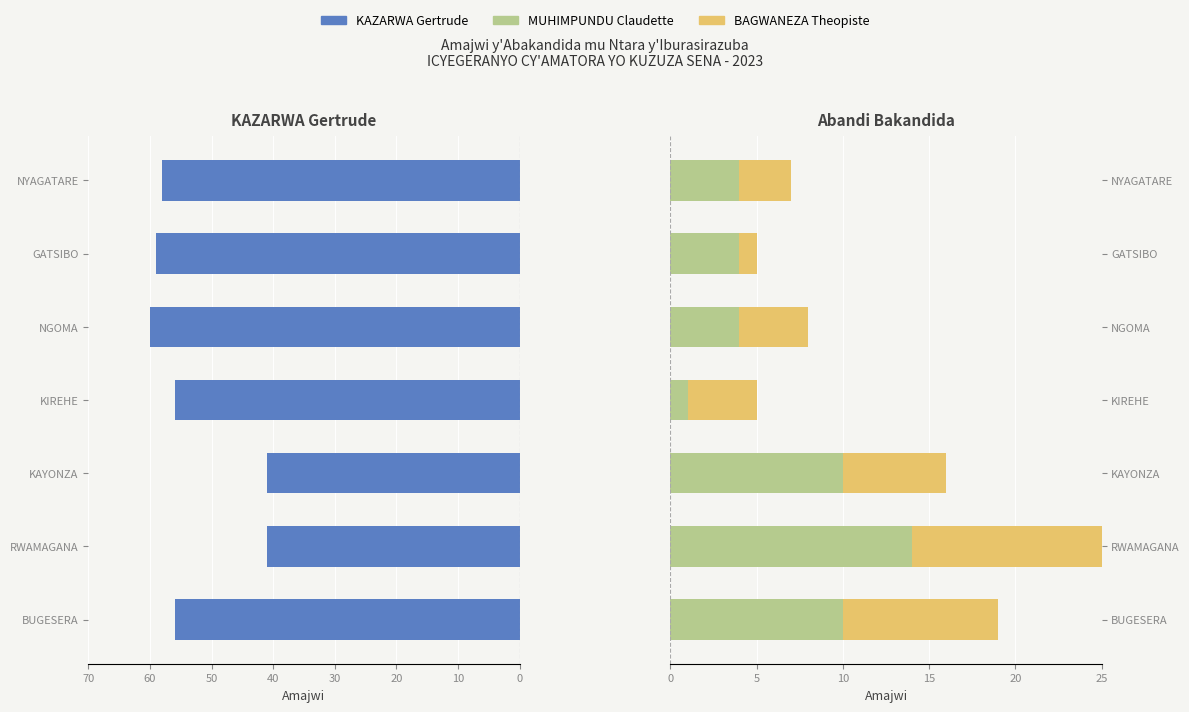

Is it true that BAGWANEZA Theopiste equals 4 at BUGESERA?

False